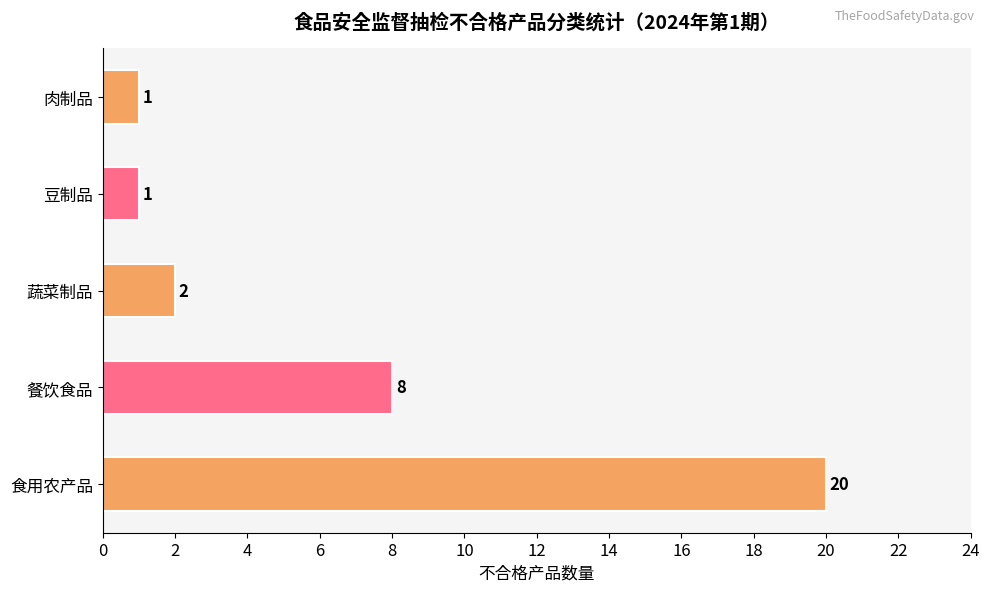

What is the difference between the second highest and second lowest values?

7